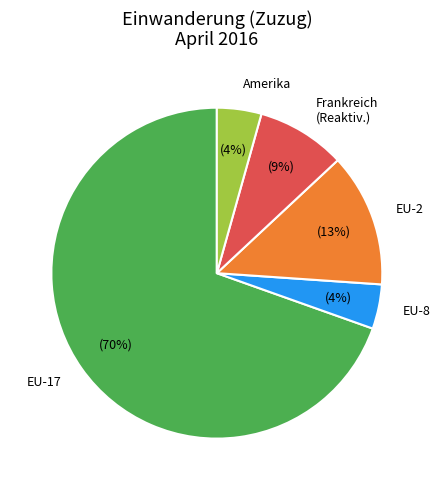

Is there a majority slice in this chart?

Yes